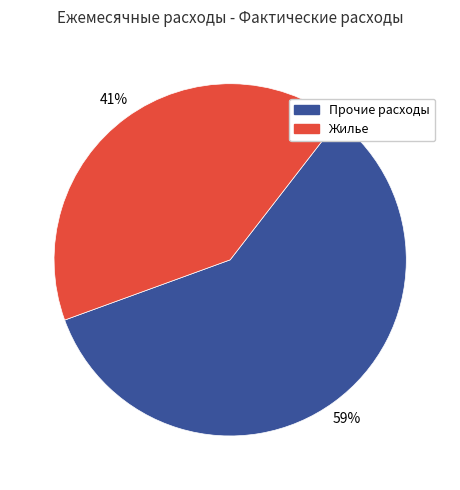

Is the sum of Прочие расходы and Жилье greater than half?

Yes